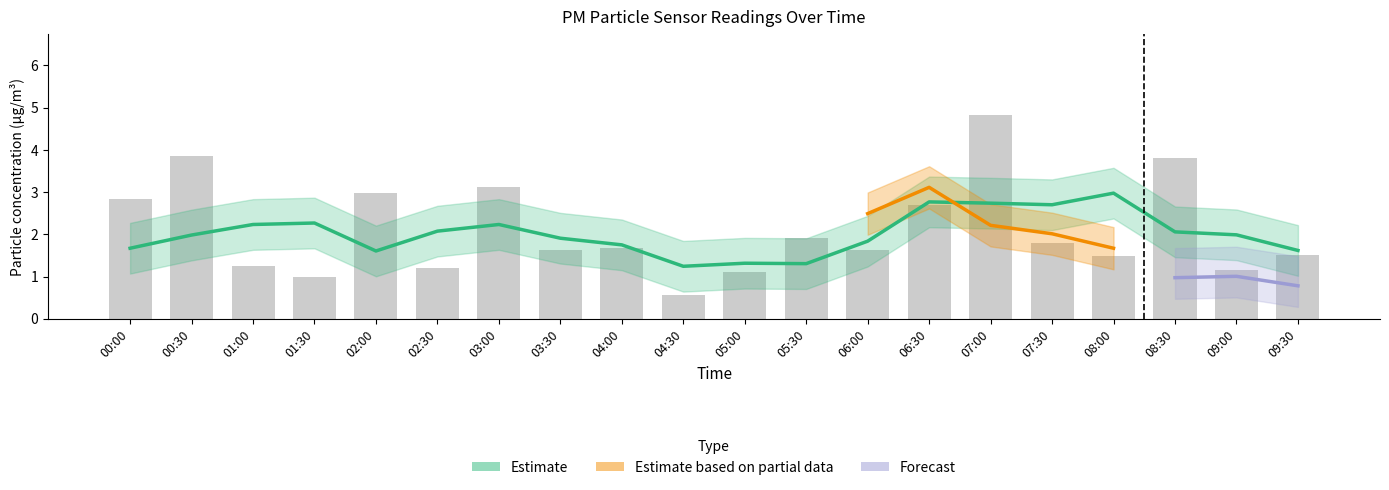

How many data points in P1 are less than 1?

1